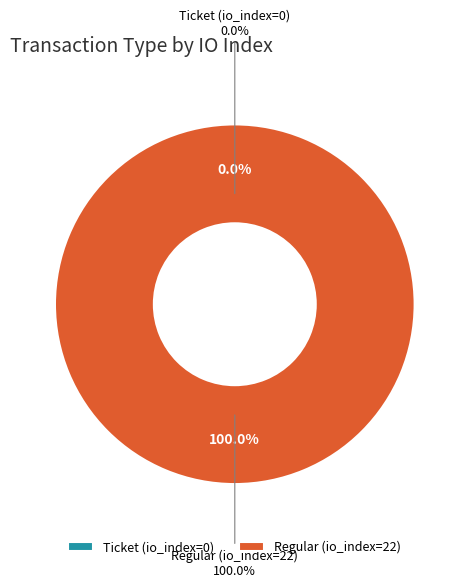

Which slice represents more than half of the pie?

Regular (io_index=22)